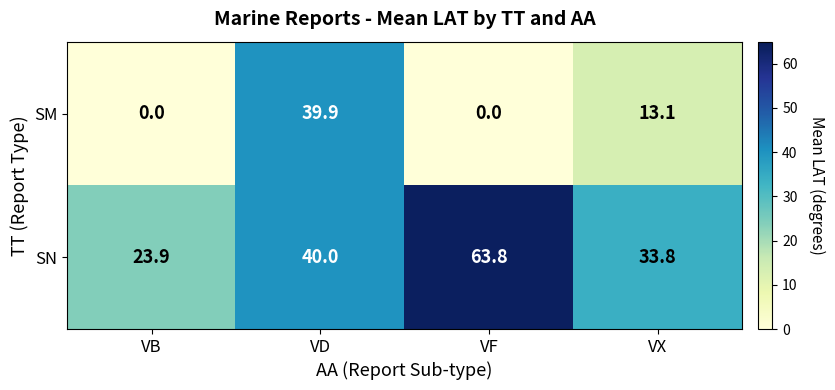

List the series in order of their peak value, lowest first.

SM, SN